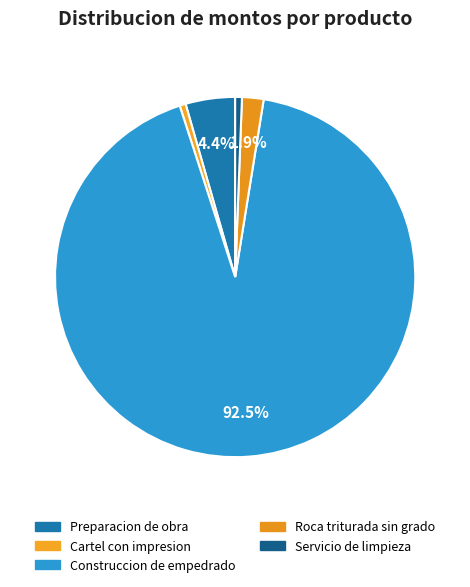

Rank the categories by value from highest to lowest.

Construccion de empedrado, Preparacion de obra, Roca triturada sin grado, Servicio de limpieza, Cartel con impresion